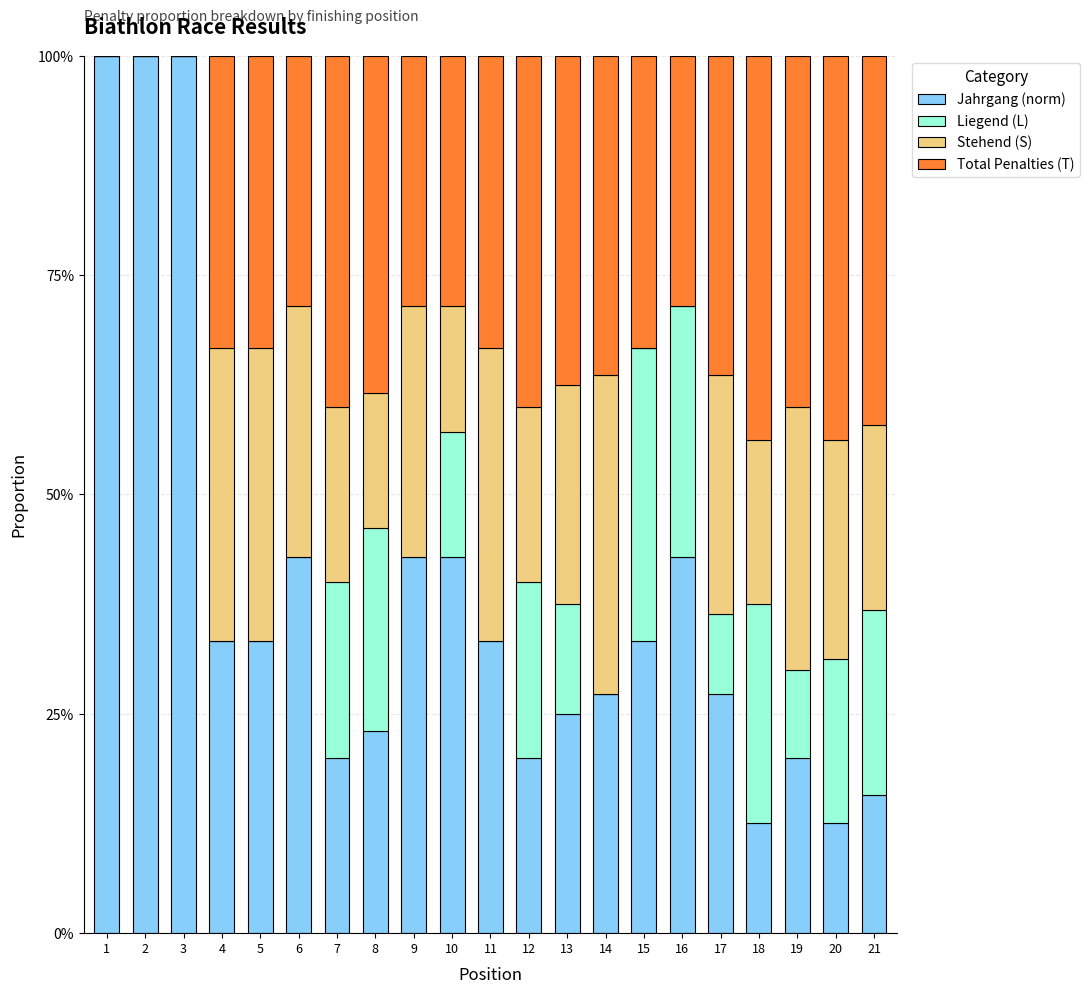

Which series has the largest total across all categories?

Jahrgang (norm)